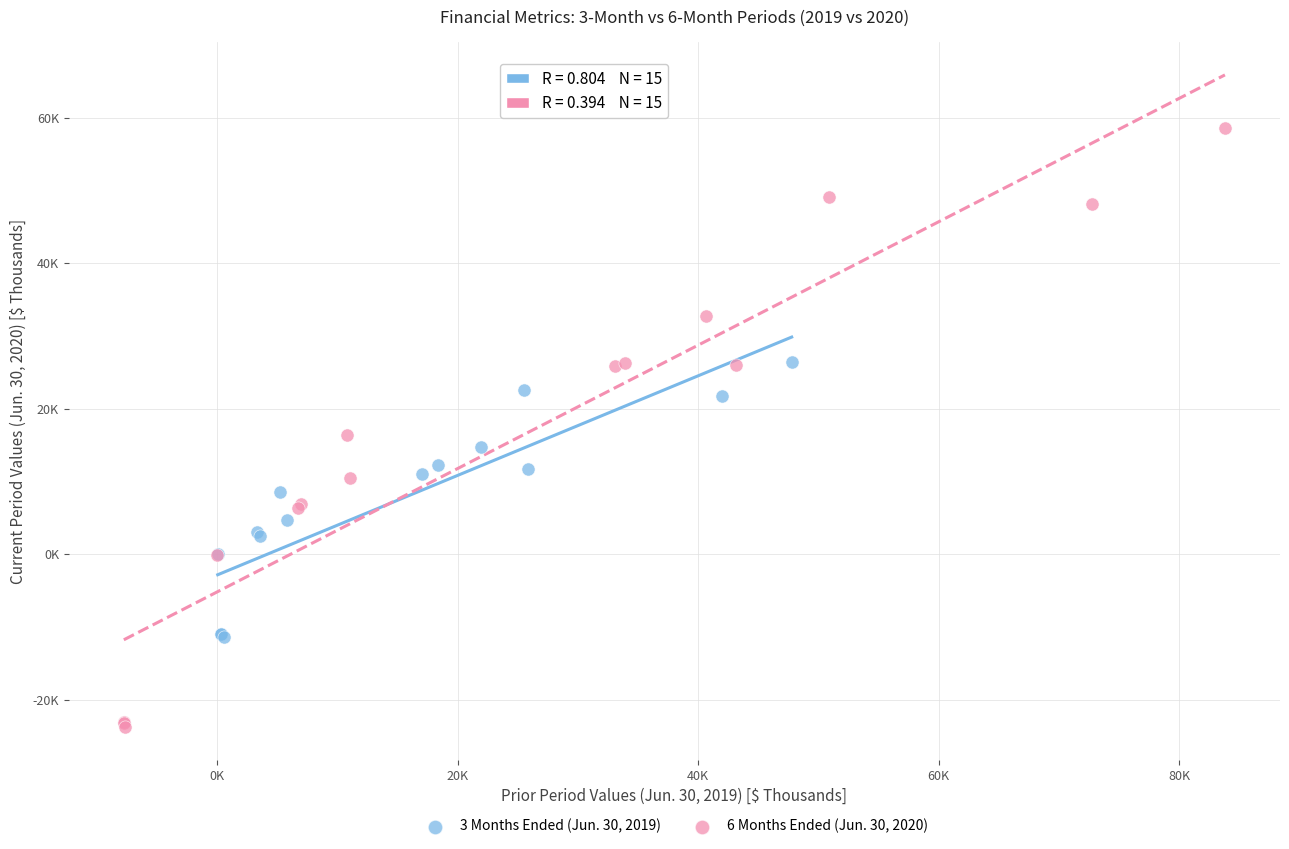

Which series has the widest spread of Y values?

6 Months Ended (Jun. 30, 2020)